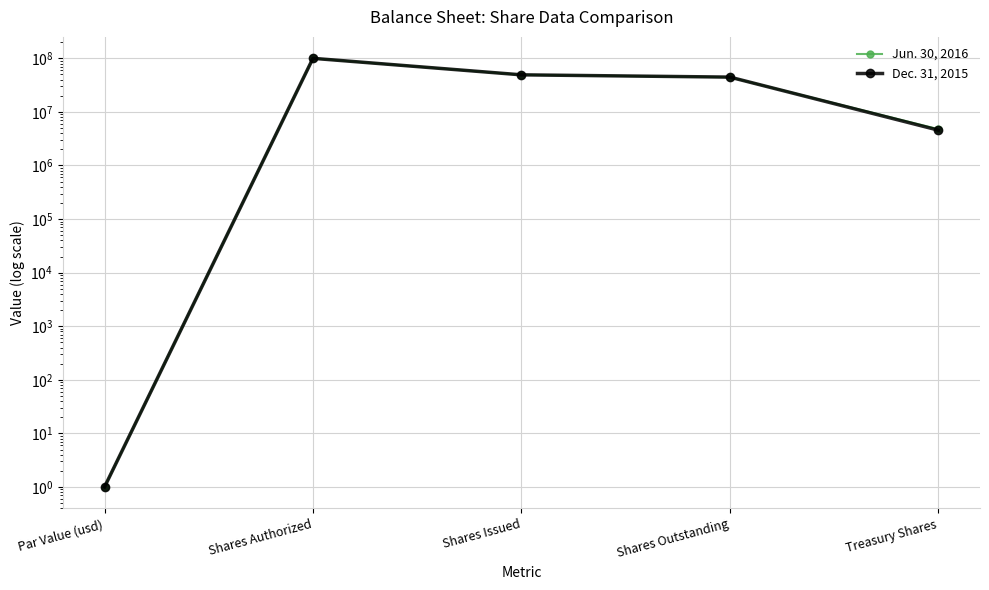

Rank the series at Shares Authorized from highest to lowest value.

Jun. 30, 2016, Dec. 31, 2015